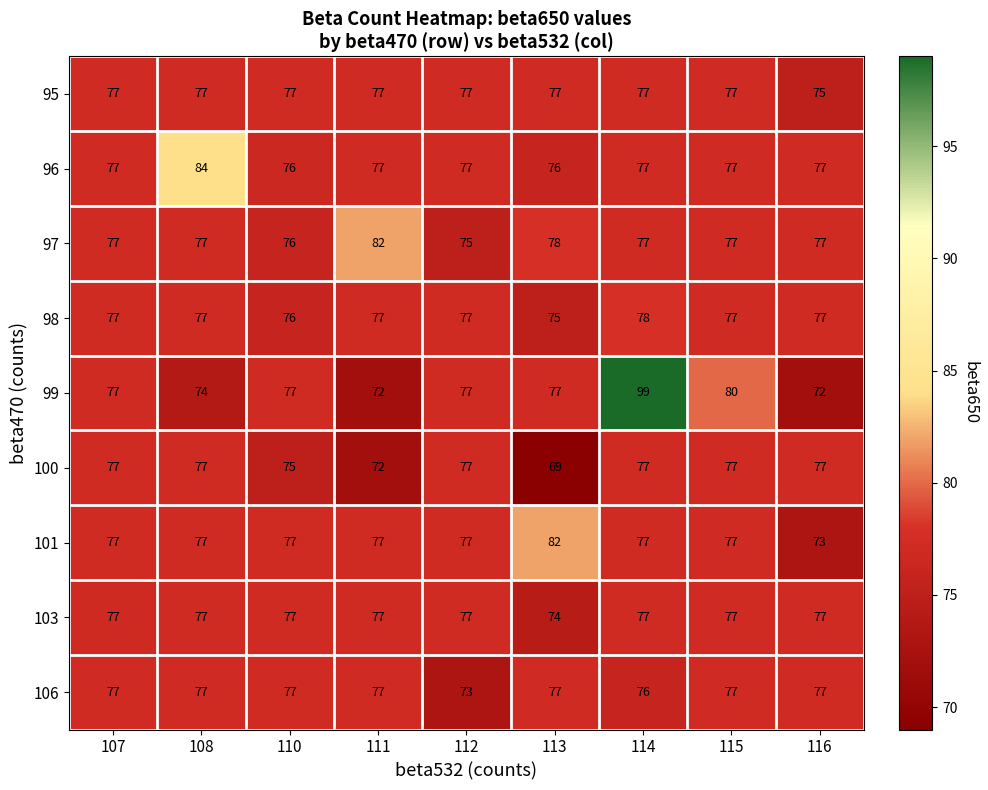

Which series has the largest total across all categories?

99